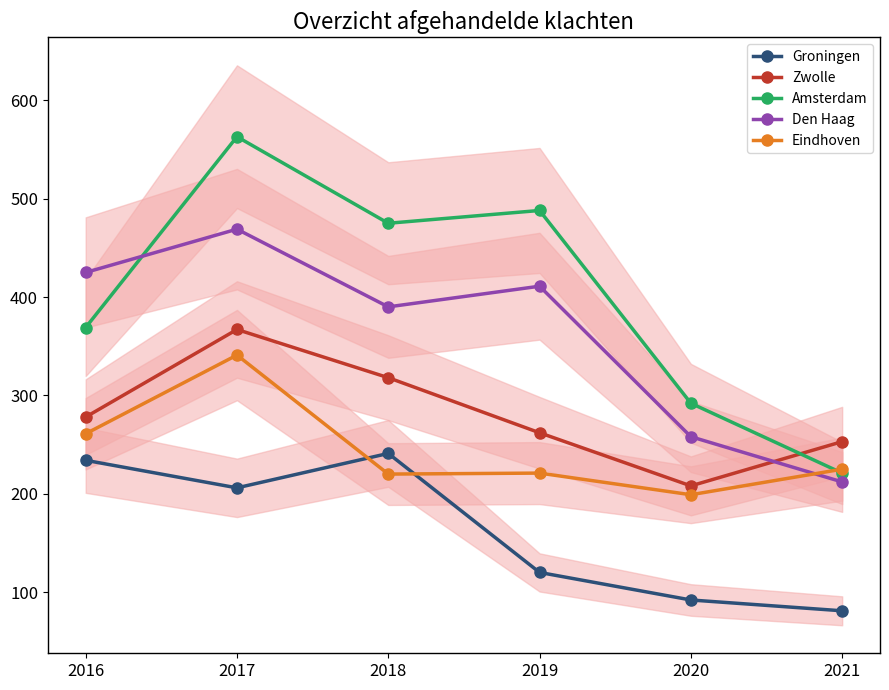

Which category has the lowest value in the Groningen series?

2021